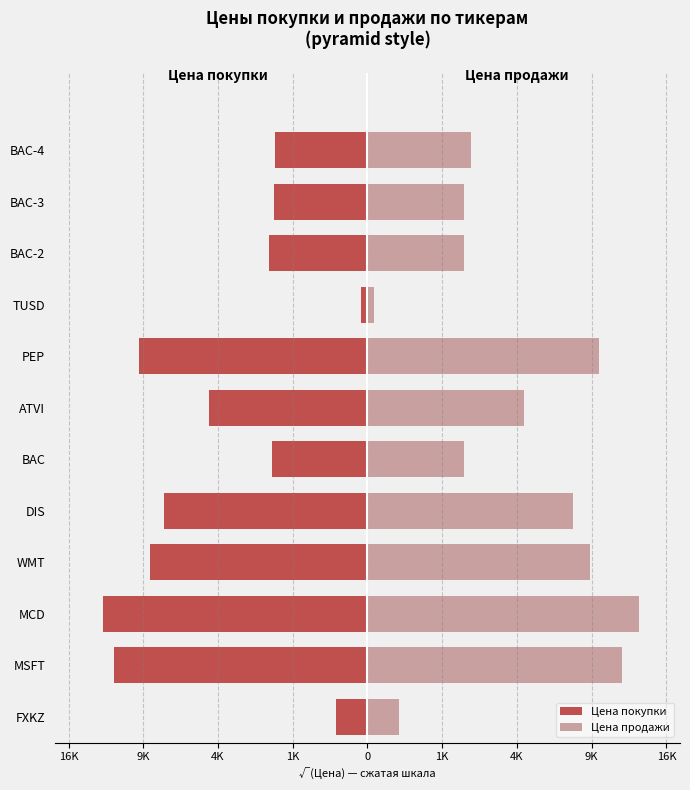

What are all the series names shown in the legend?

Цена покупки, Цена продажи